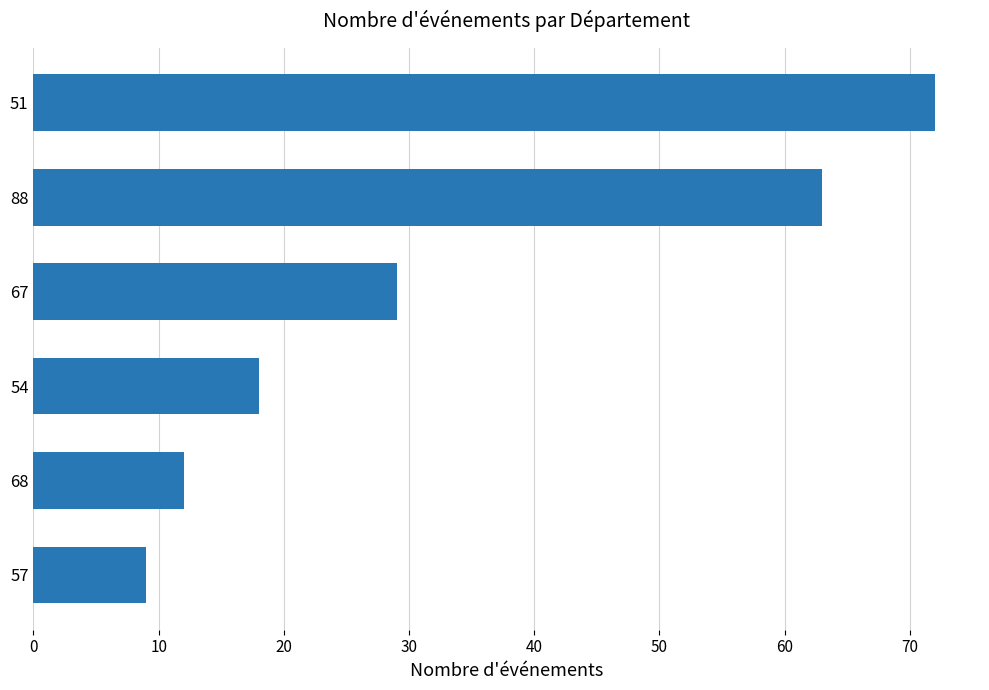

What is the ratio of the value at 88 to the value at 51?

0.9